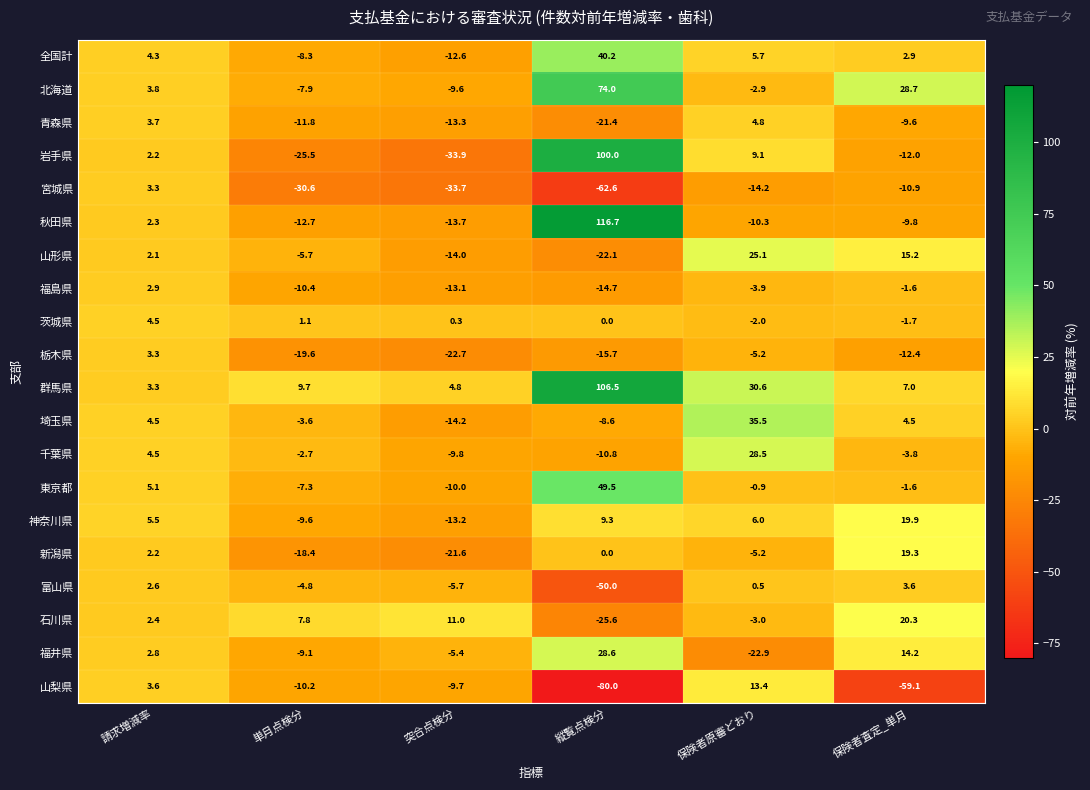

What is the average value of the 富山県 series?

-9.0